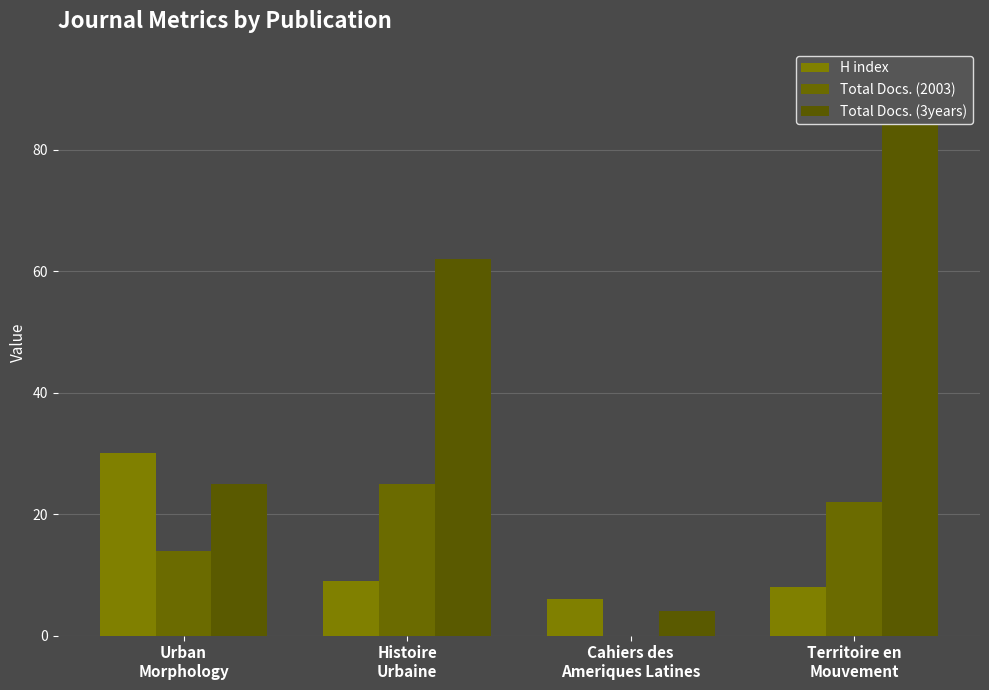

What value does the Total Docs. (3years) series have at Cahiers des
Ameriques Latines, to the nearest 5?

5